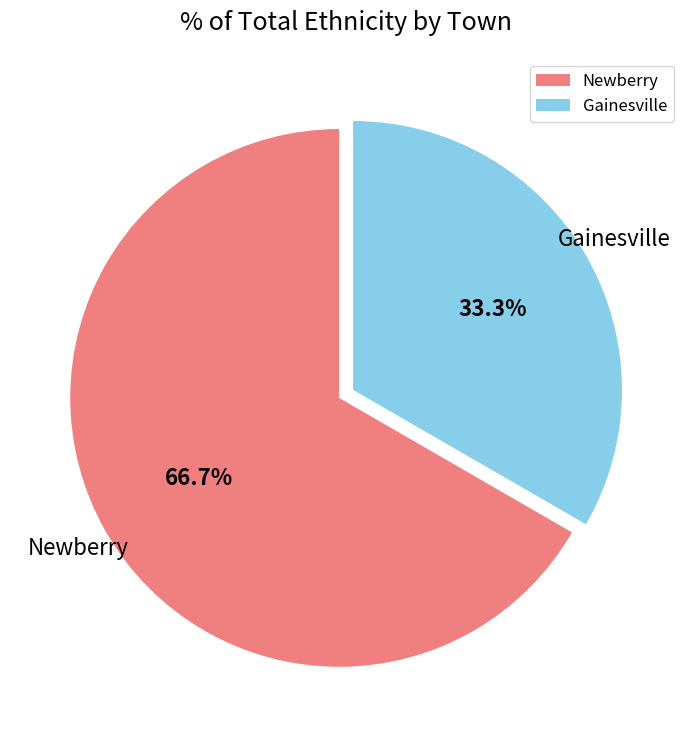

Which slice is the largest?

Newberry